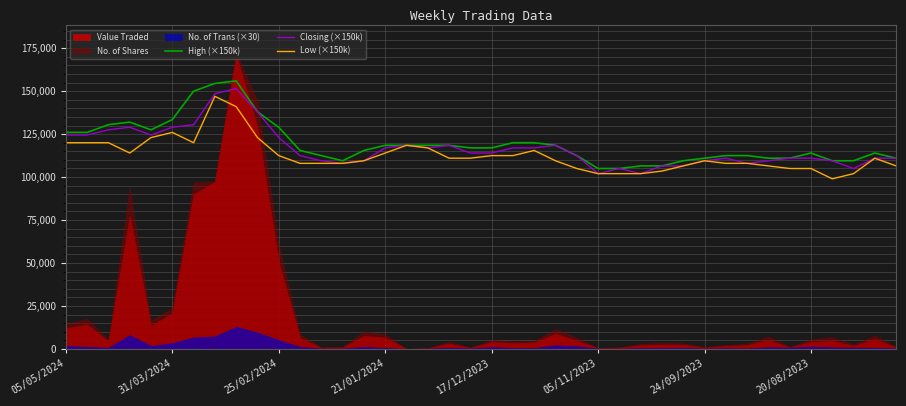

Is it true that Low (×150k) equals 61877.1 at 23?

False